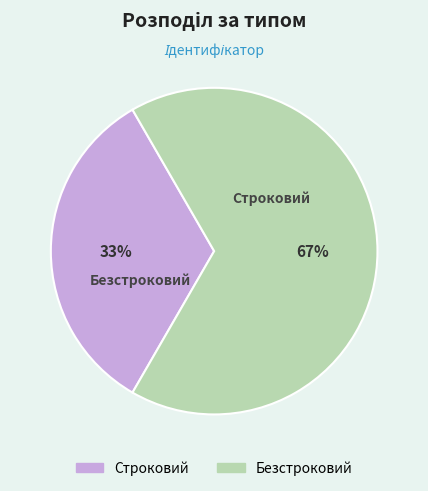

Which category has the biggest portion of the pie?

Безстроковий